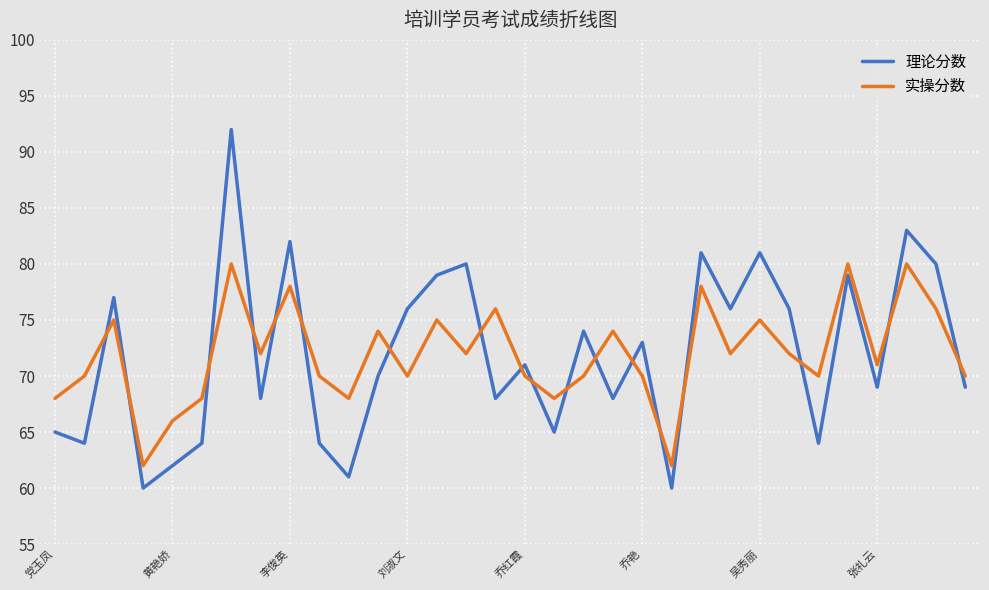

Which series has the largest range (max minus min)?

理论分数